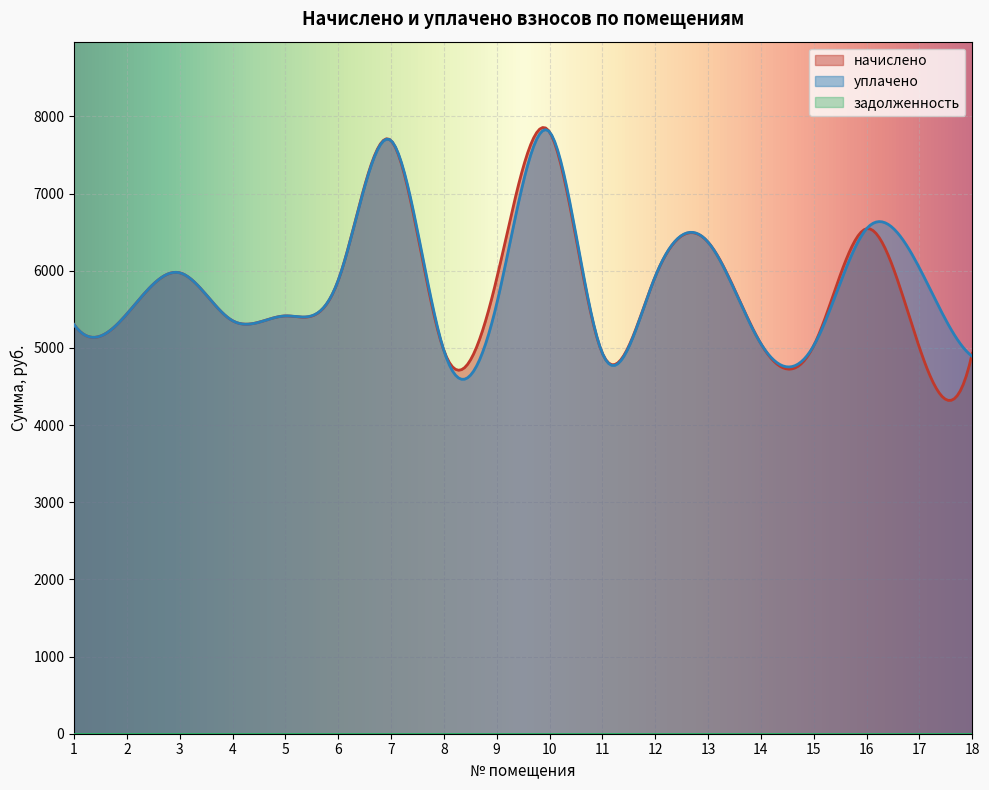

What is the maximum value for начислено?

7857.2